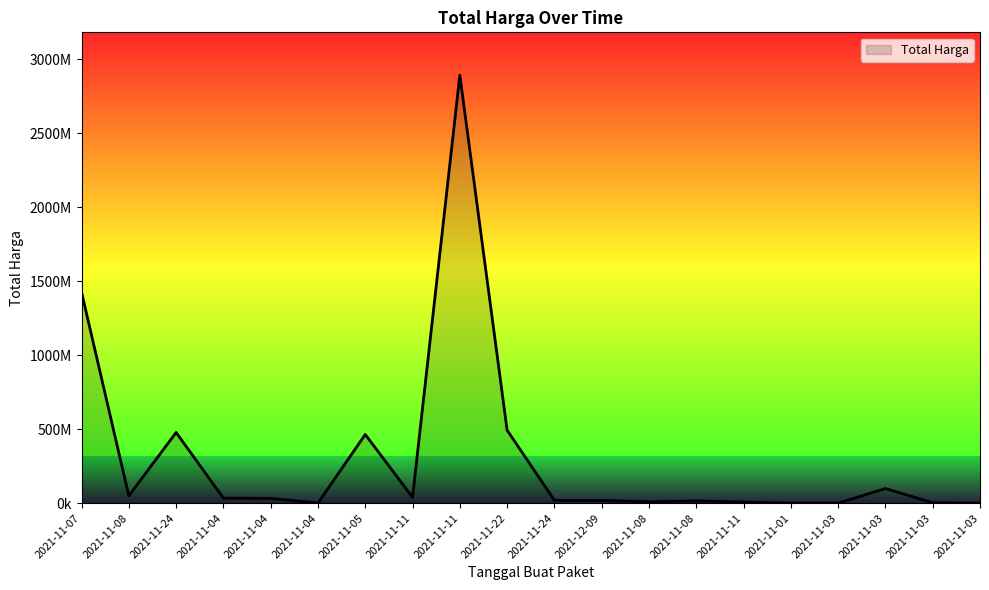

Which has a higher value, 2021-11-03 or 2021-12-09?

2021-12-09